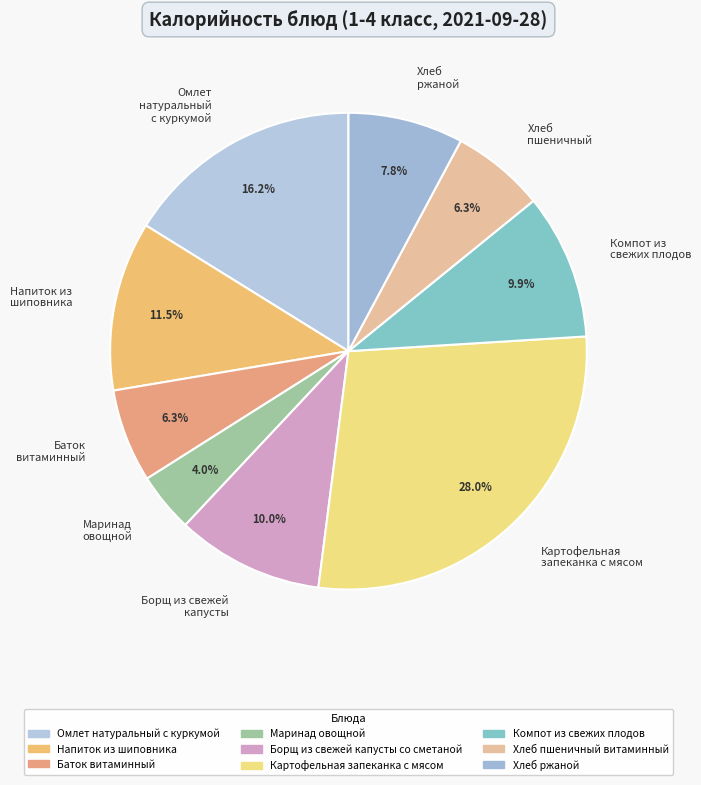

Does Хлеб пшеничный account for over 50% of the chart?

No